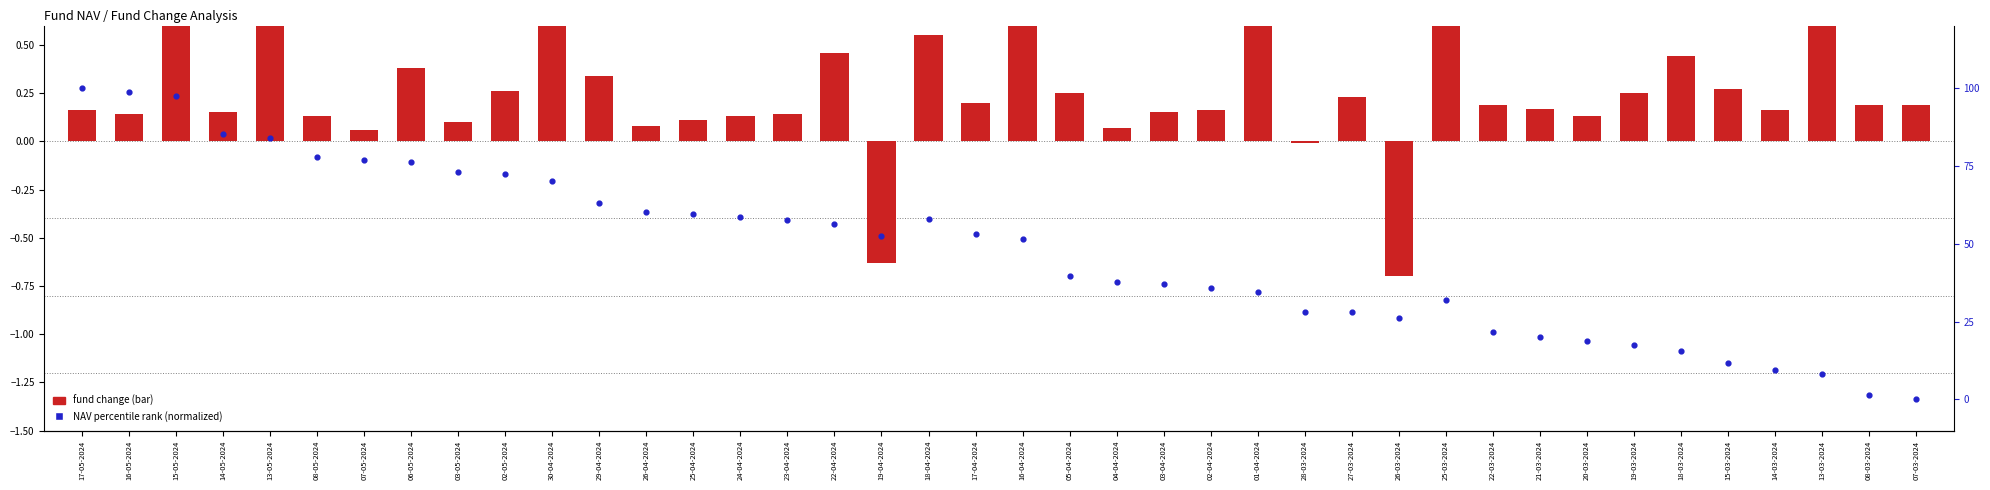

What is the total value across all series at 03-04-2024?

37.2